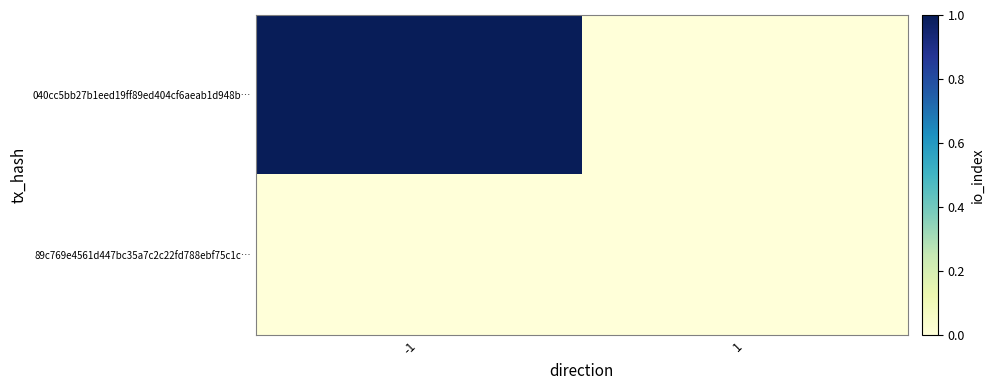

List the series in order of their peak value, lowest first.

89c769e4561d447bc35a7c2c22fd788ebf75c1c…, 040cc5bb27b1eed19ff89ed404cf6aeab1d948b…